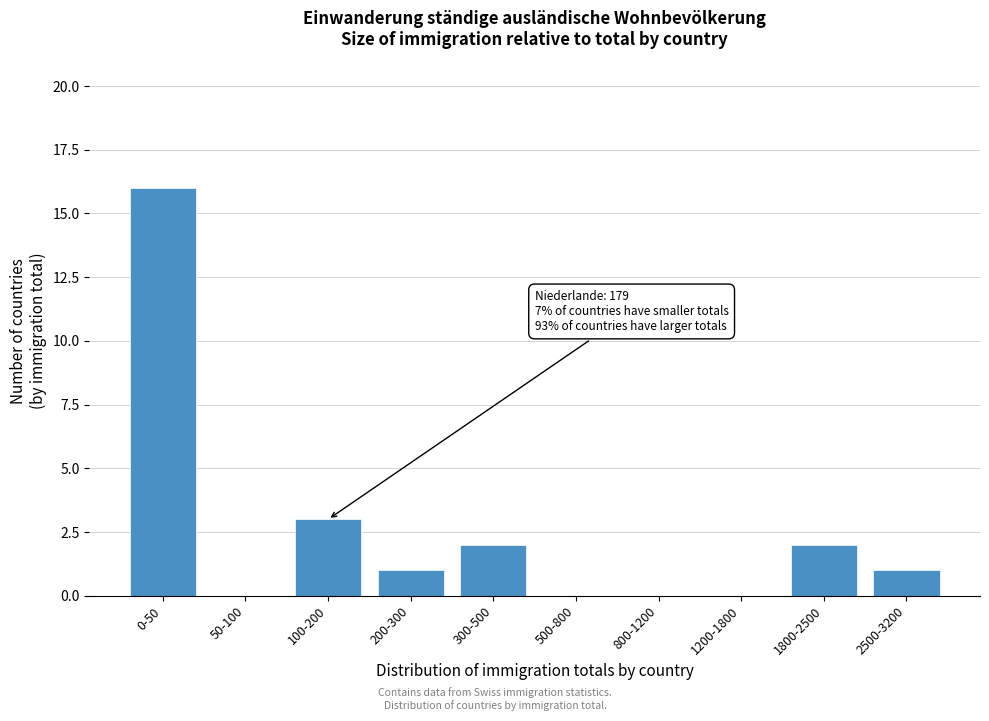

Reading right to left, extract all data points from this chart.

2500-3200=1	1800-2500=2	1200-1800=0	800-1200=0	500-800=0	300-500=2	200-300=1	100-200=3	50-100=0	0-50=16